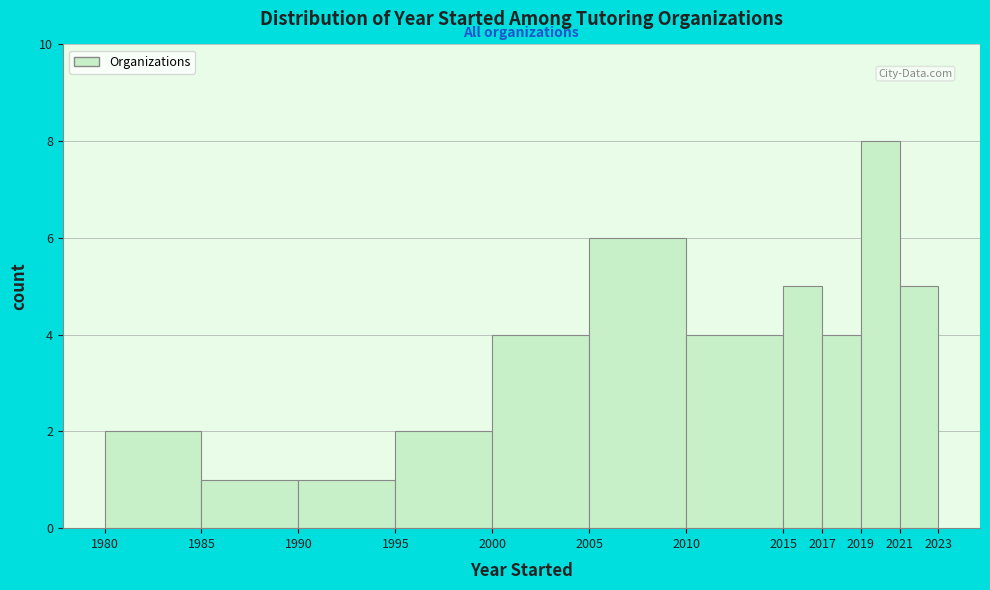

What is the height of the bar covering 2015 to 2017 on the x-axis? The values are not printed on the chart, so give them approximately, as read against the axis.

5